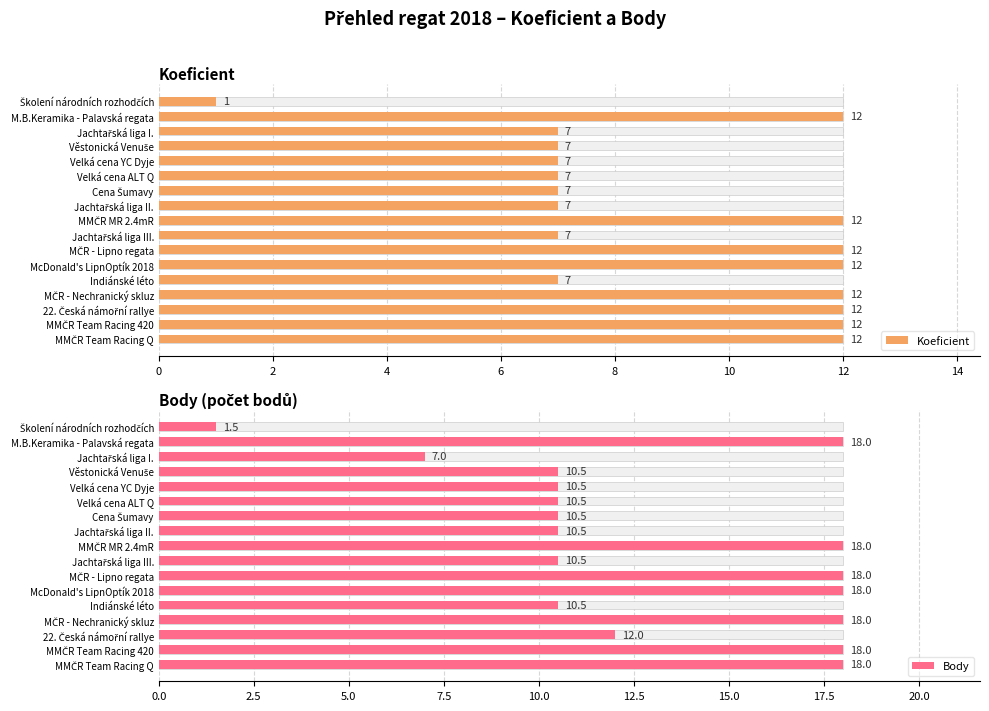

Count the number of data series in this chart.

2